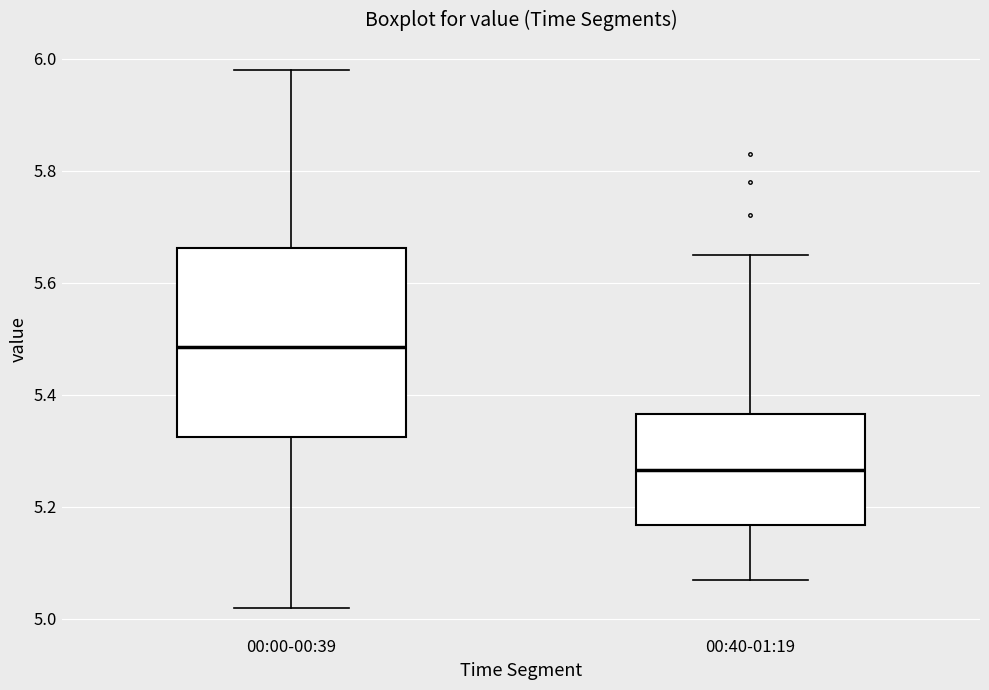

Reading left to right, read every box against the y-axis: the position of its median line, the range the box covers, and the ends of its whiskers. The values are not printed on the chart, so give them approximately, as read against the axis.

00:00-00:39: median 5.48, box 5.32 to 5.66, whiskers 5.02 to 5.98
00:40-01:19: median 5.26, box 5.16 to 5.36, whiskers 5.08 to 5.66